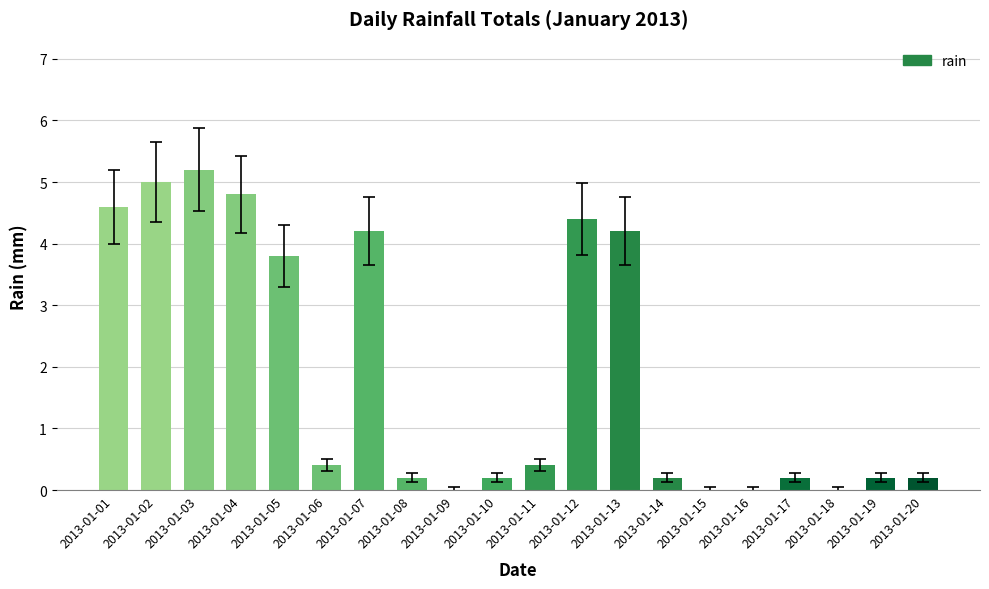

Which category has the highest value across all series?

2013-01-03